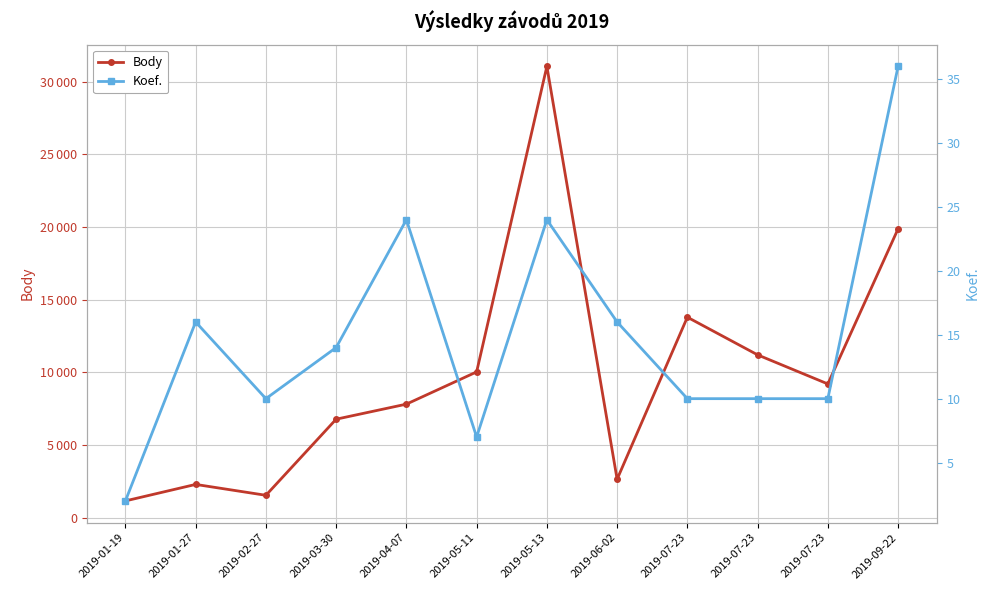

What is the sum of all Body values?

117411